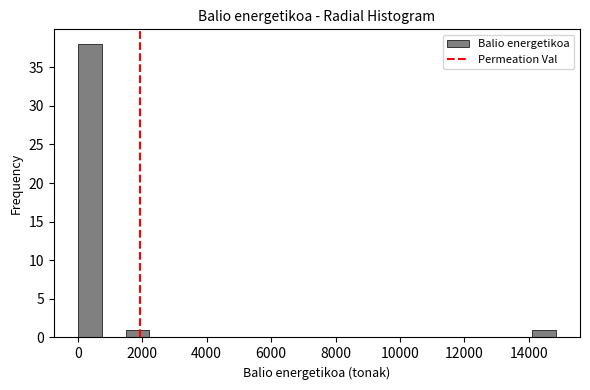

Read against the x-axis, roughly where is the centre of the tallest bar?

400